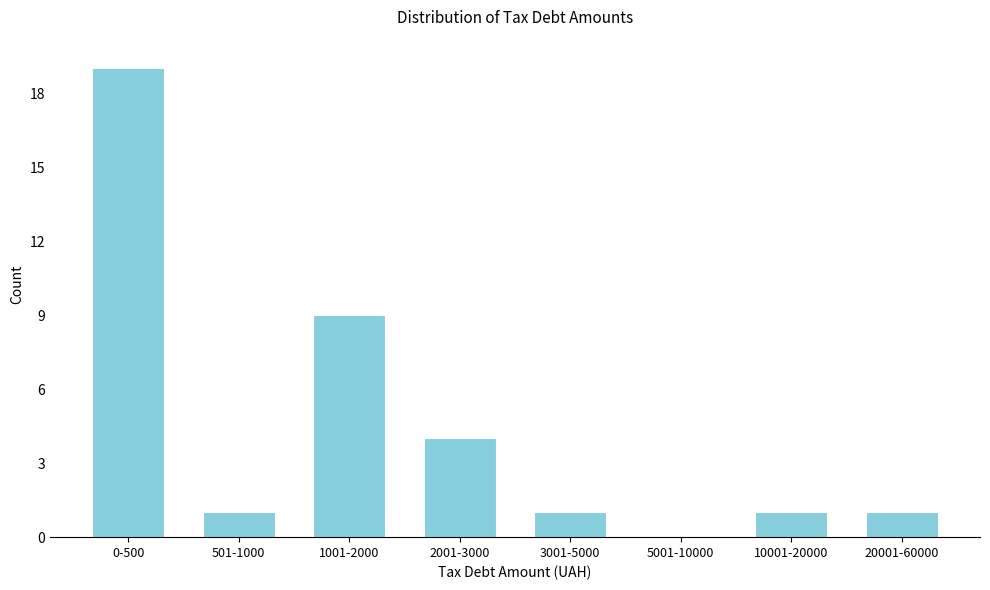

Reading left to right, extract all data points from this chart.

0-500=19	501-1000=1	1001-2000=9	2001-3000=4	3001-5000=1	5001-10000=0	10001-20000=1	20001-60000=1